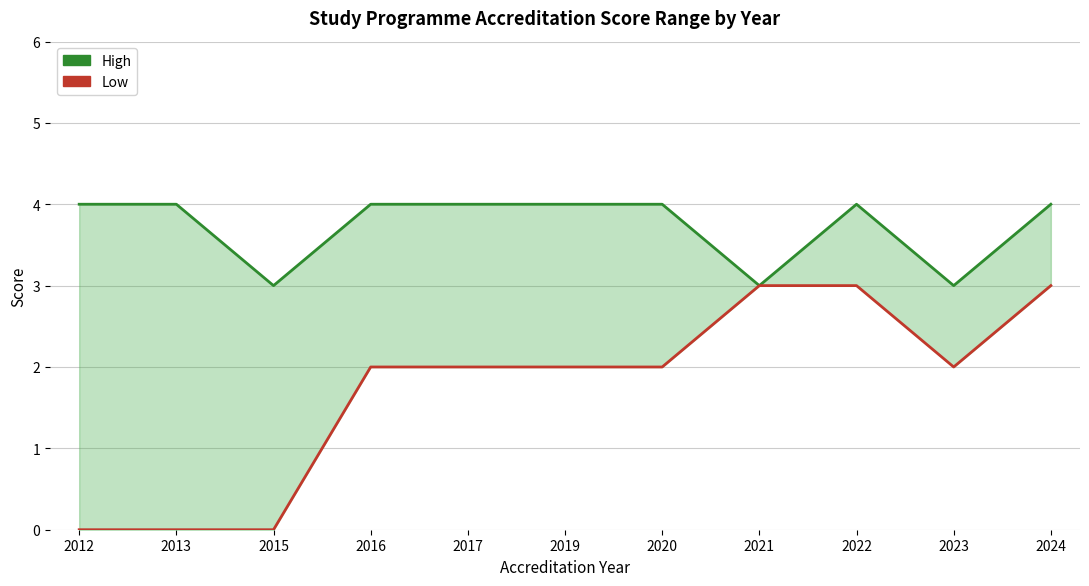

Reading left to right, transcribe all the data shown in this chart.

High: 4	4	3	4	4	4	4	3	4	3	4
Low: 0	0	0	2	2	2	2	3	3	2	3